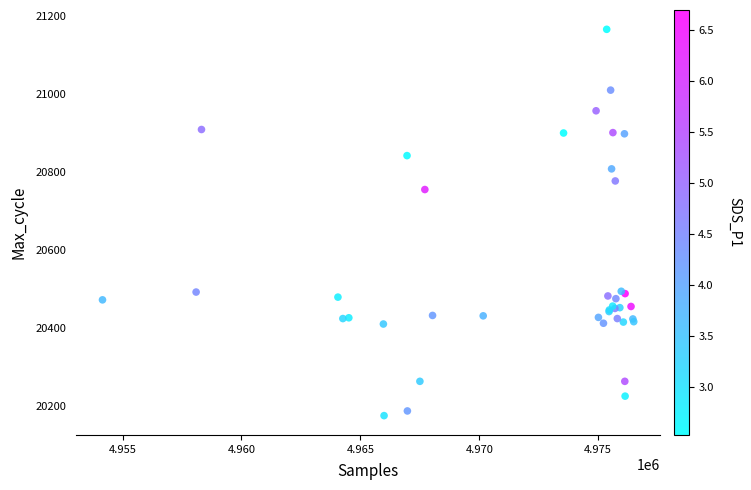

What Y value in the scatter plot is closest to 20670?

20755